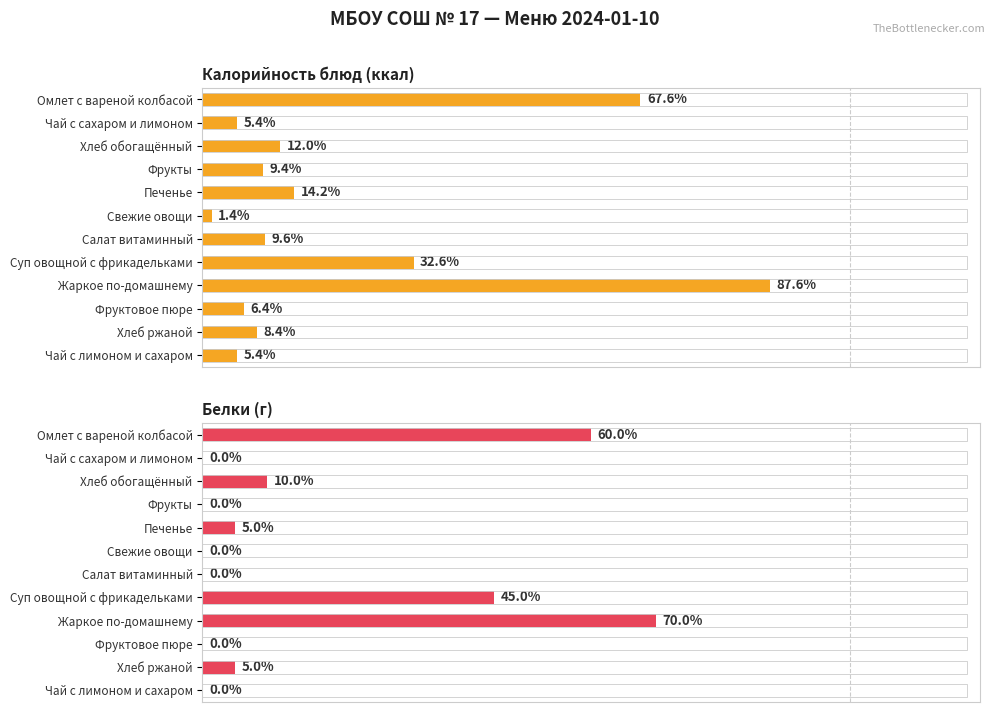

Does the chart contain stacked bars?

No